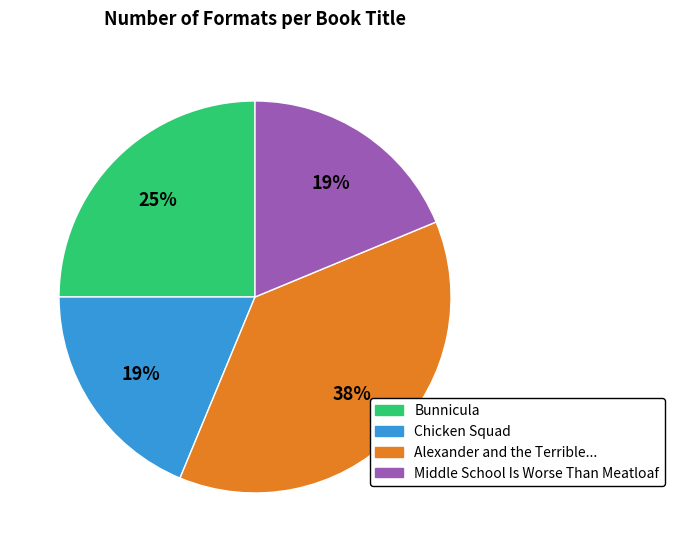

Is there any slice that represents more than half of the pie?

No